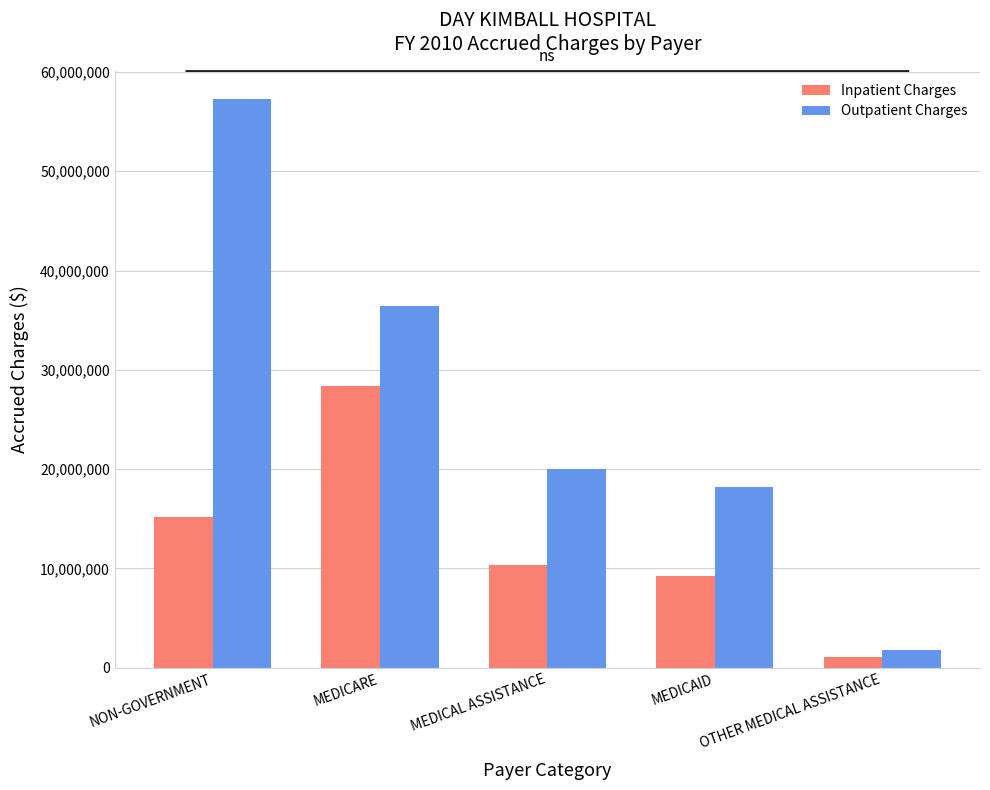

Count the number of categories in the chart.

5